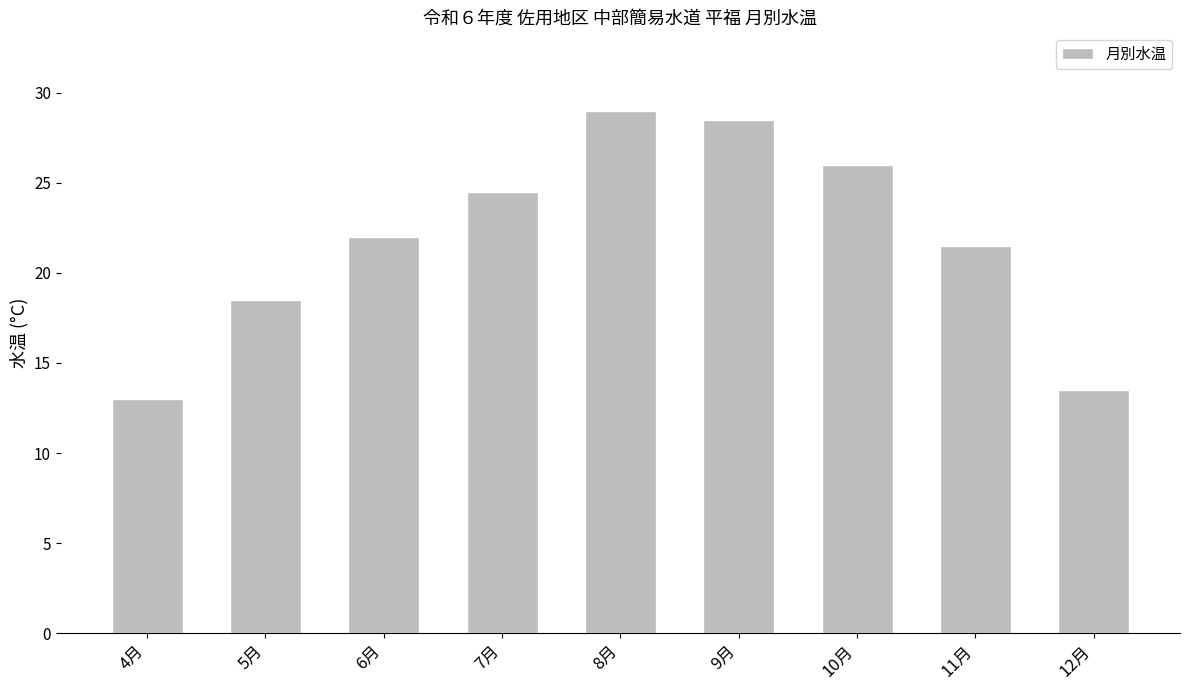

At which category does the chart reach its minimum across all series?

4月